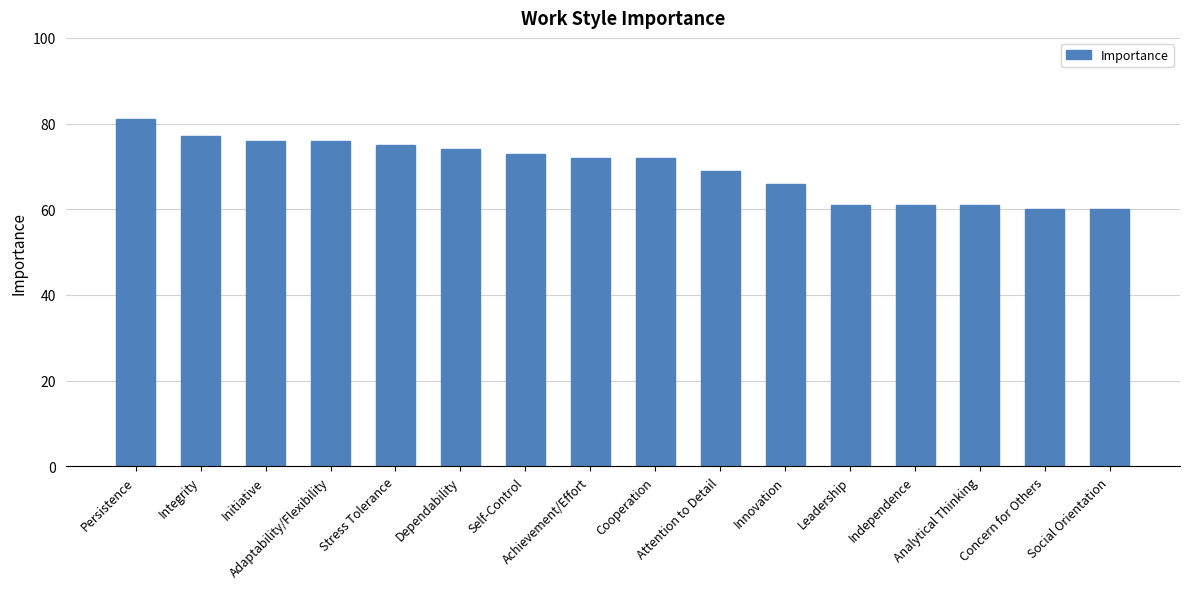

What is the smallest value displayed?

60